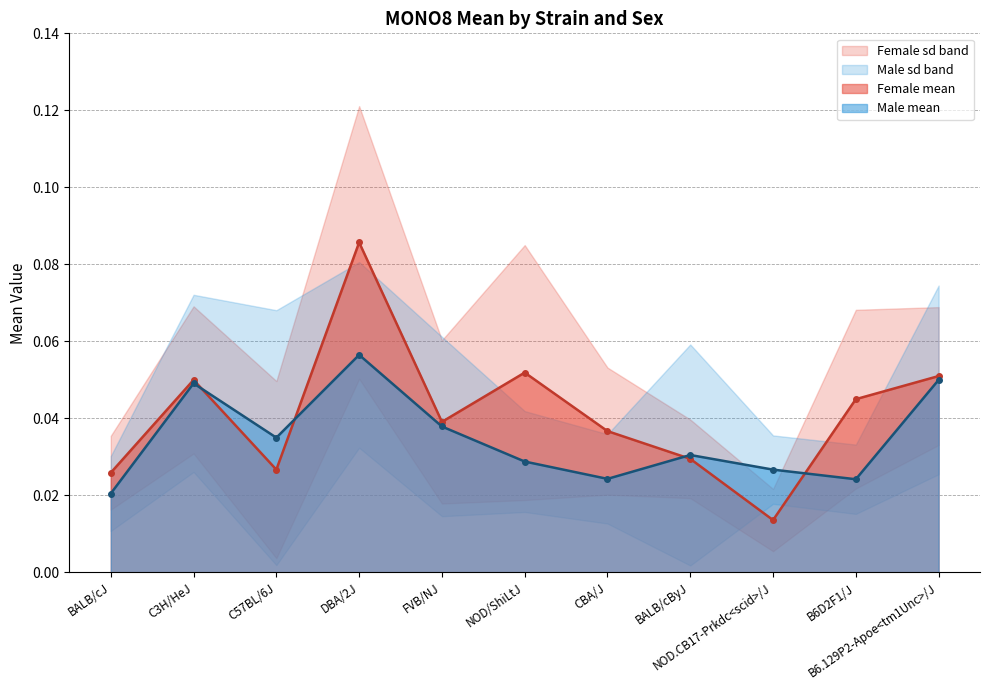

Which series has the widest spread of values?

Female mean